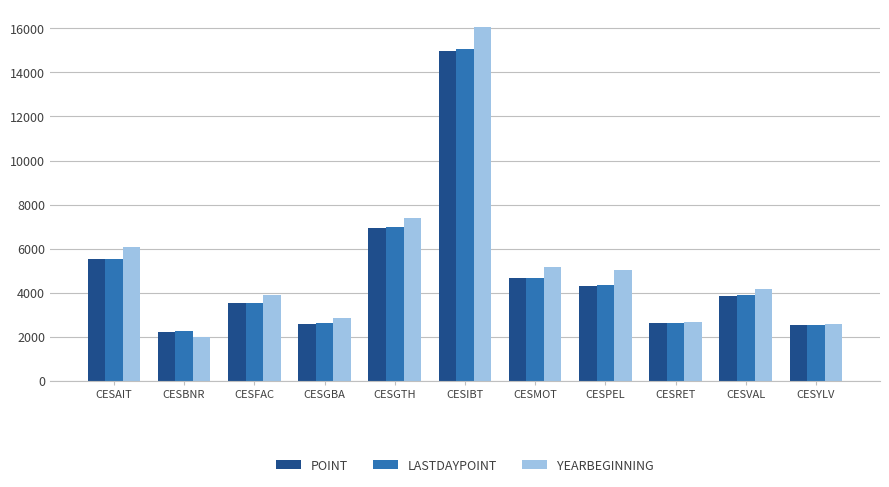

What is the value of the YEARBEGINNING bar at the 6th from the left?

16056.1